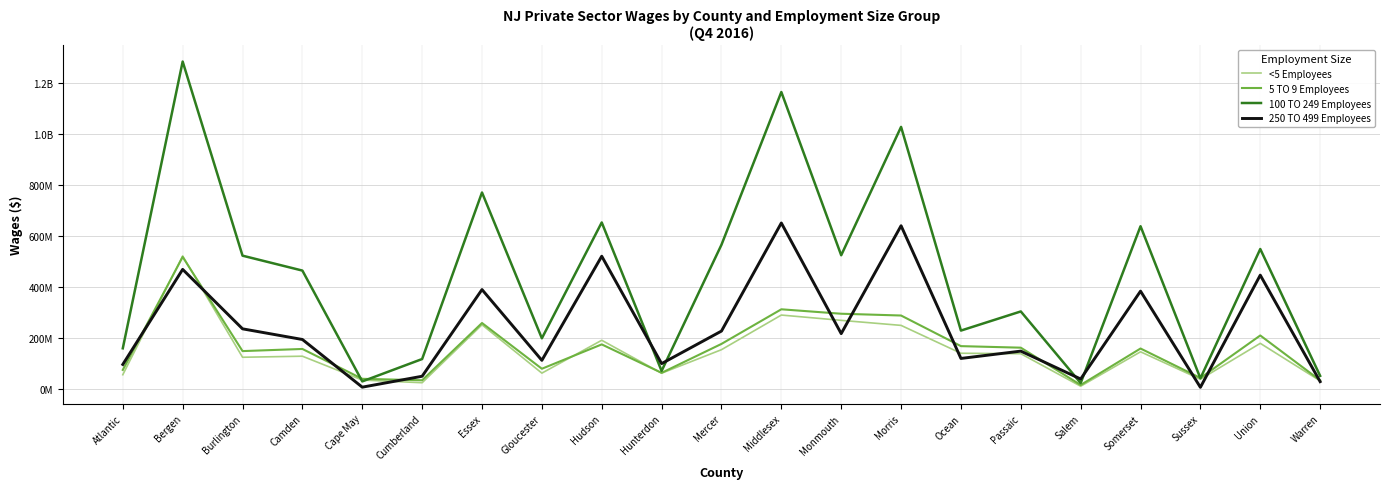

Where is the first local minimum for <5 Employees?

Burlington